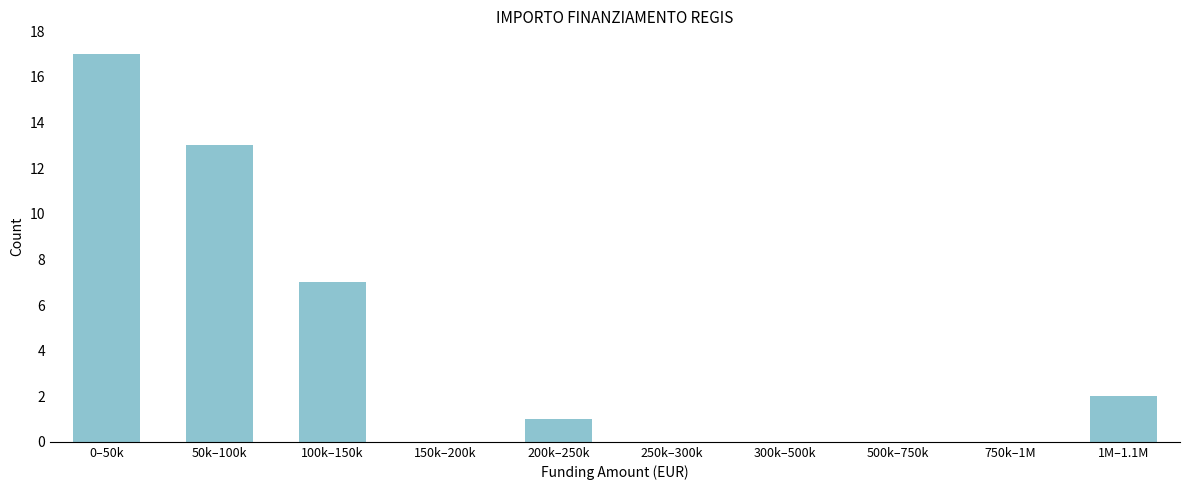

Reading right to left, list all the values displayed in this chart.

1M–1.1M=2	750k–1M=0	500k–750k=0	300k–500k=0	250k–300k=0	200k–250k=1	150k–200k=0	100k–150k=7	50k–100k=13	0–50k=17